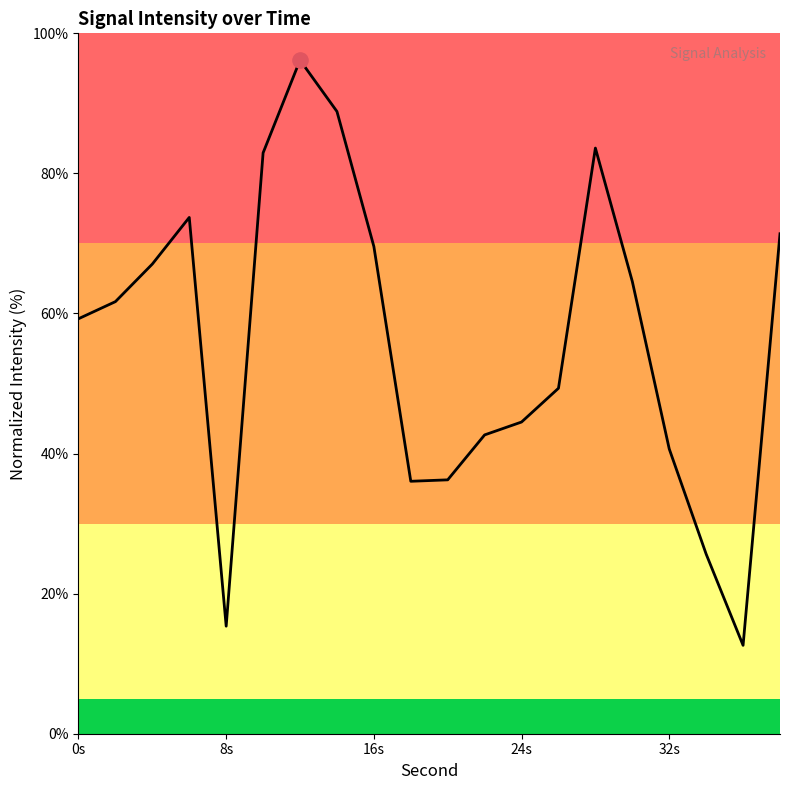

What is the difference between the maximum and minimum values?

83.6